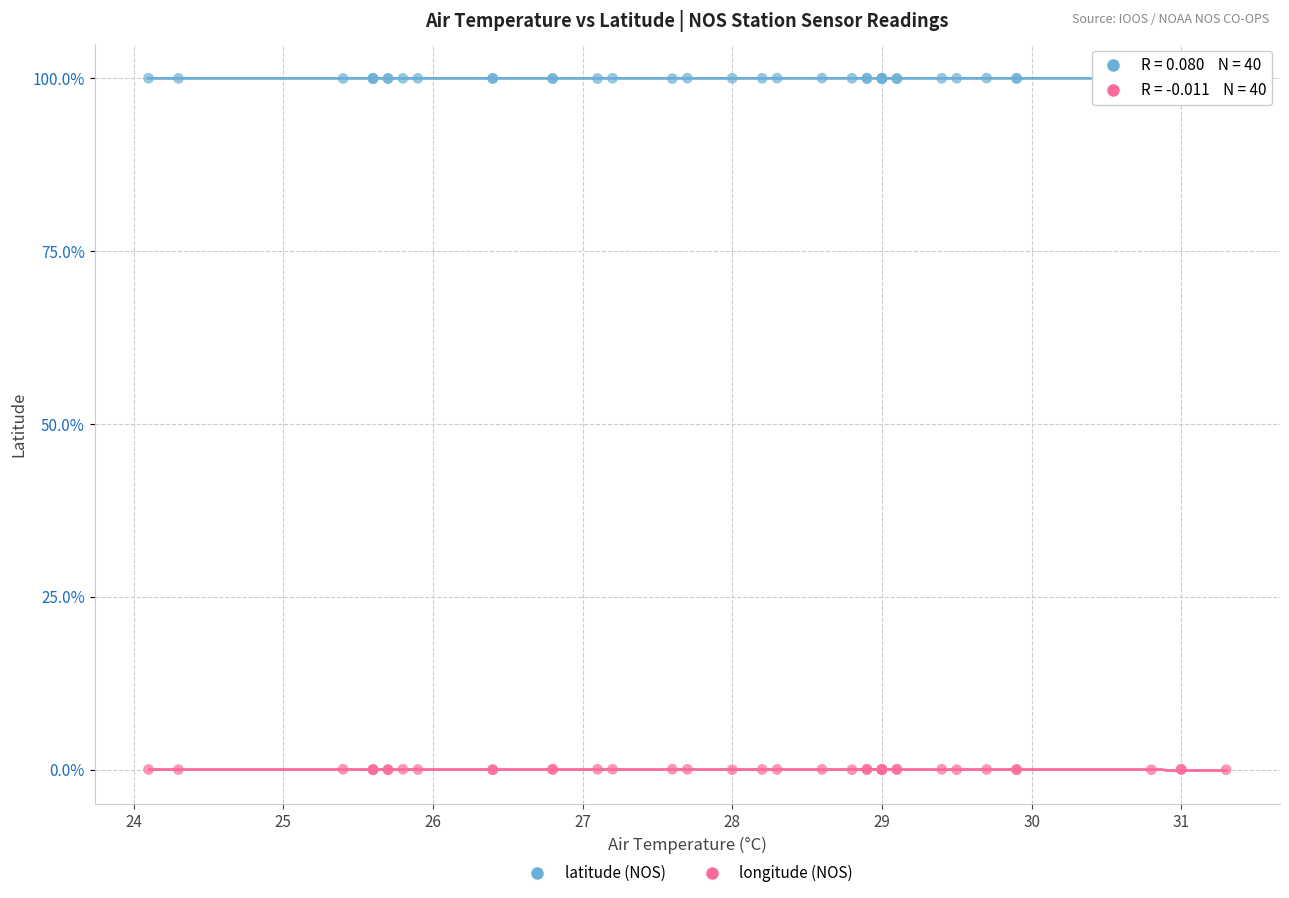

Which series contains the highest Y value?

latitude (NOS)